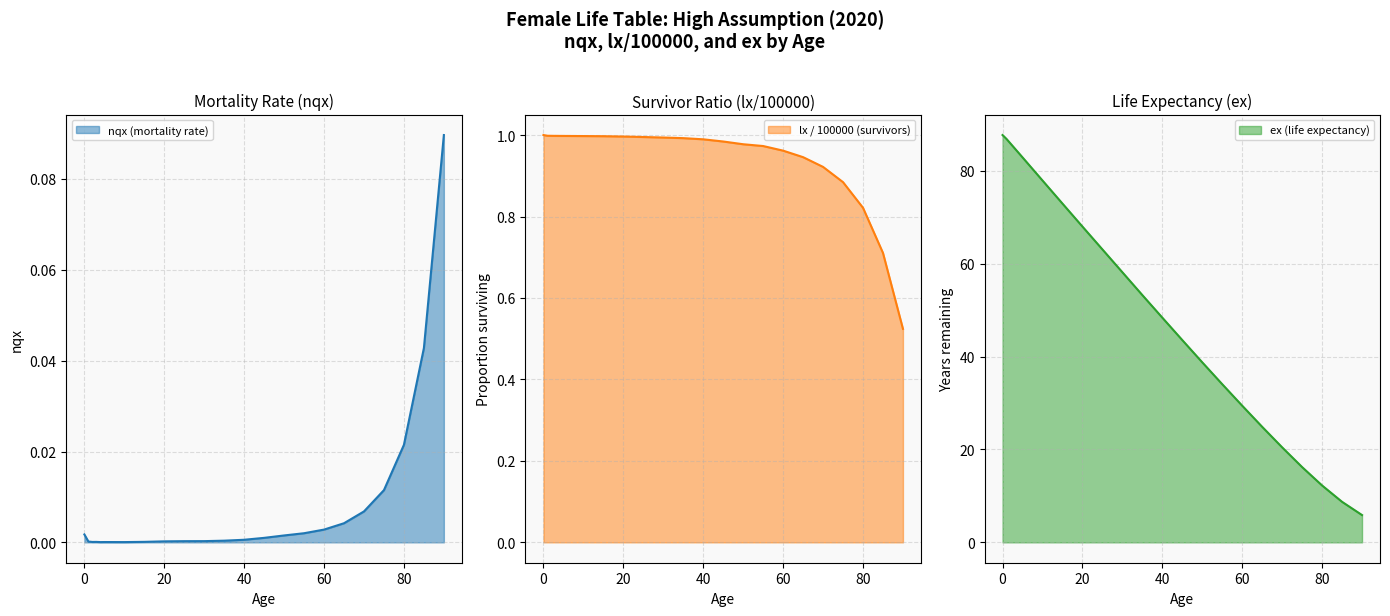

The value of lx / 100000 (survivors) at 20 is 1.6. True or false?

False